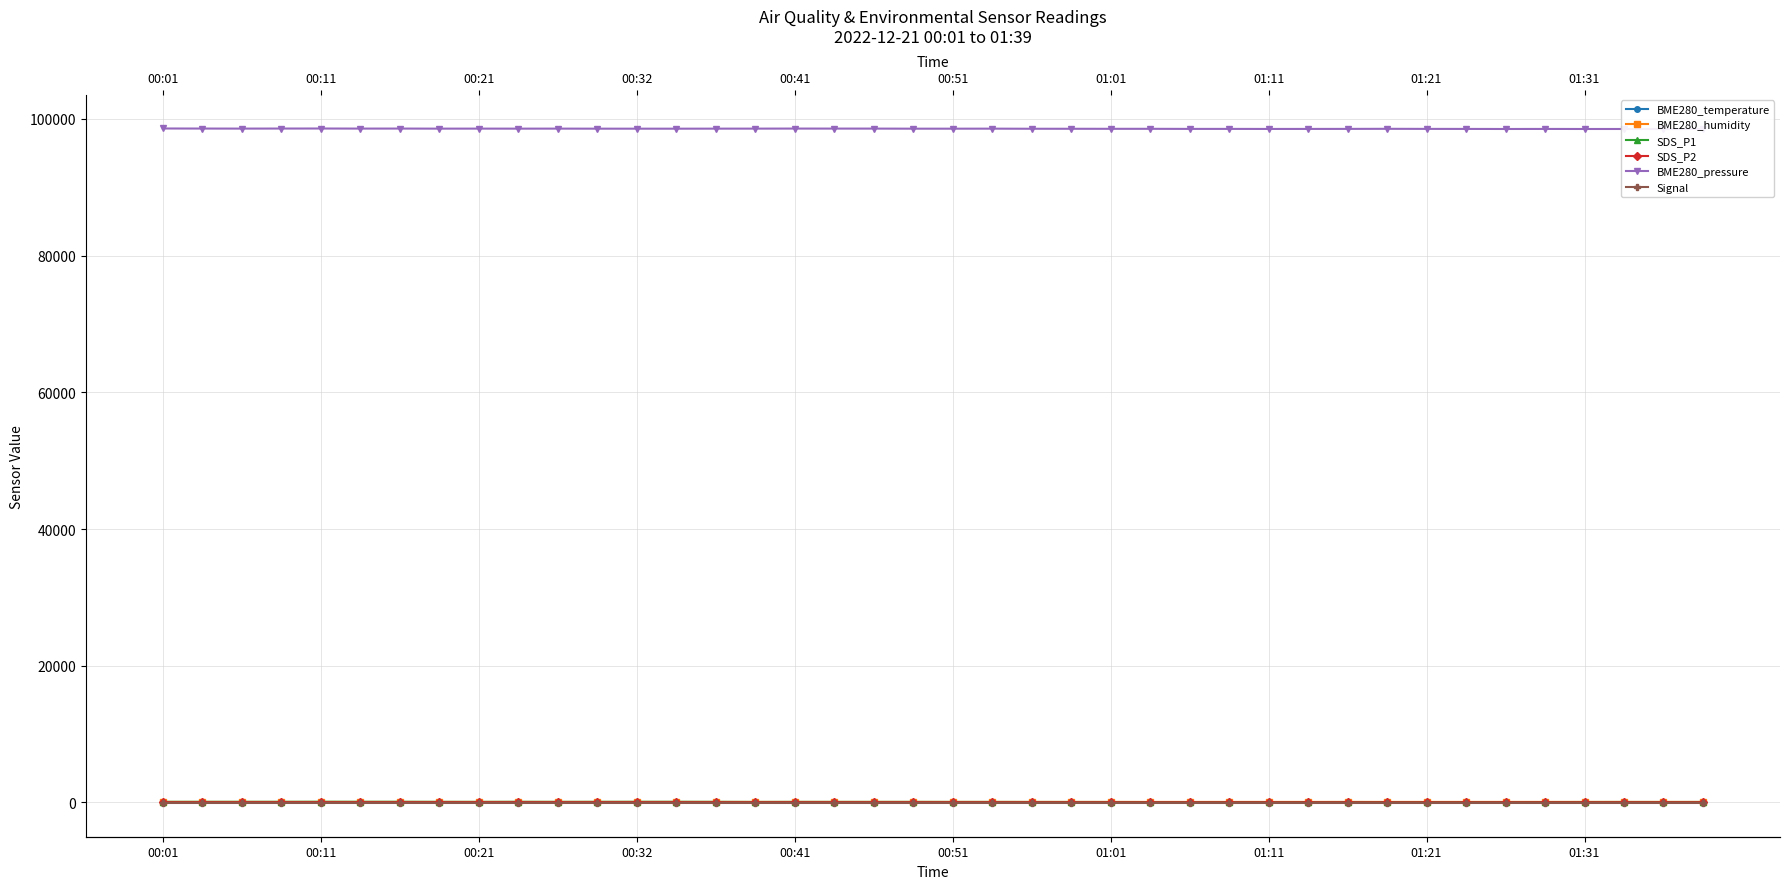

How many data points does each series have?

40